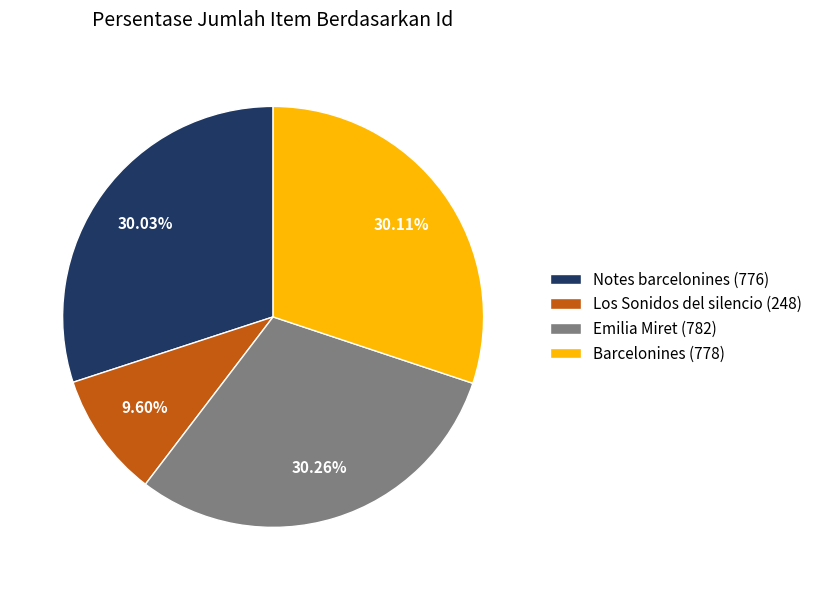

How many segments does this pie chart have?

4